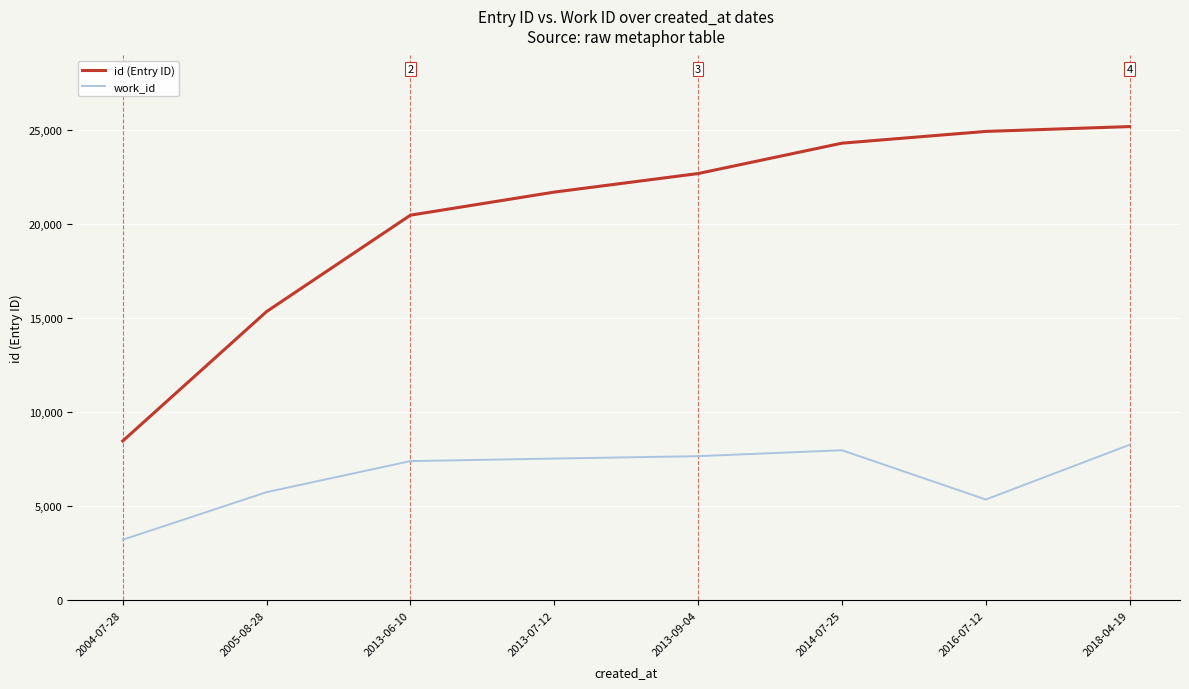

Which series has the largest range (max minus min)?

id (Entry ID)